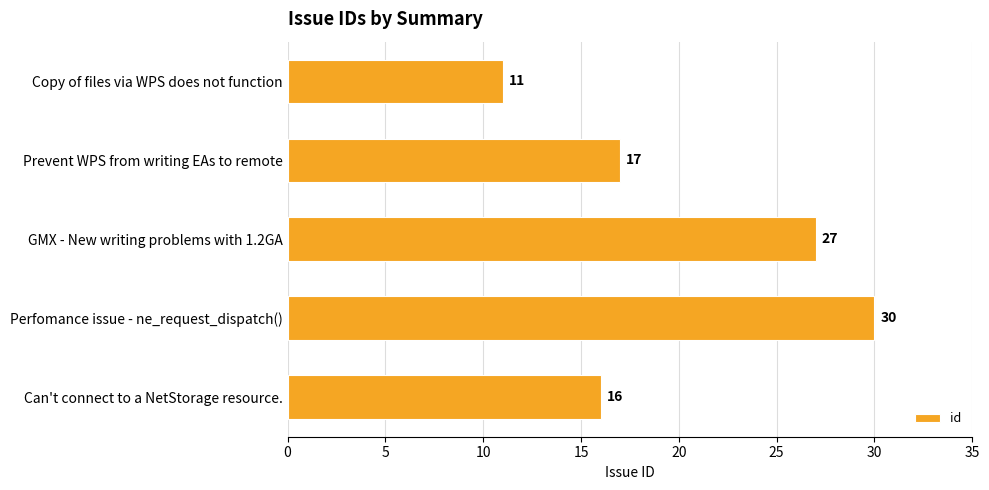

How many data points does each series have?

5